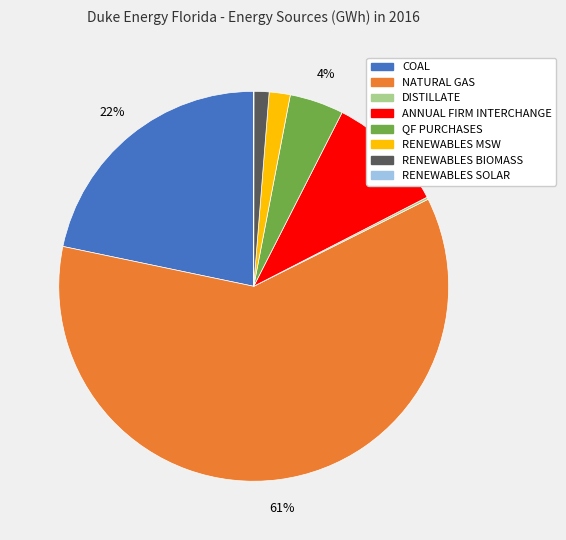

Between QF PURCHASES and ANNUAL FIRM INTERCHANGE, which is larger?

ANNUAL FIRM INTERCHANGE